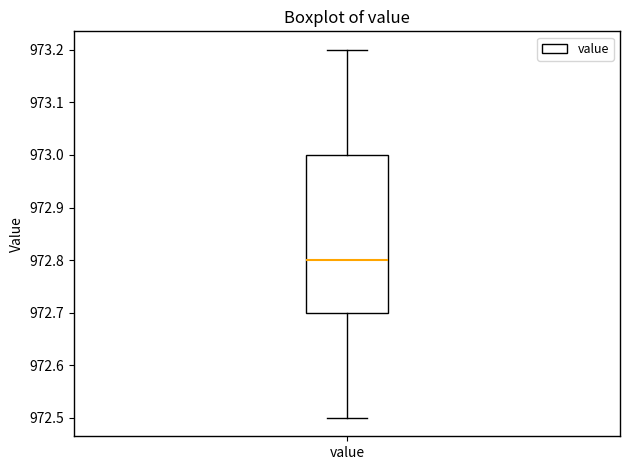

Transcribe this box plot: give where the median line is, the range the box spans, and where the two whiskers end, as read against the y-axis. The values are not printed on the chart, so give them approximately, as read against the axis.

median 972.8, box 972.7 to 973.0, whiskers 972.5 to 973.2